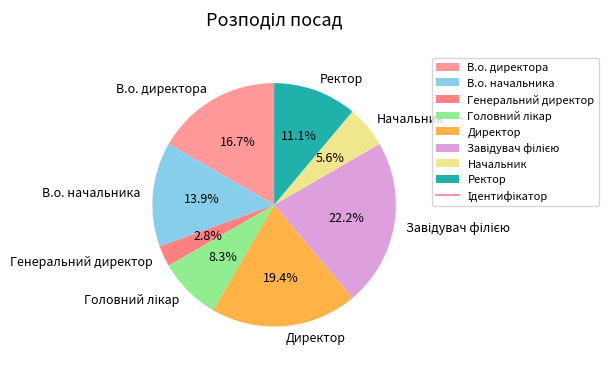

Is there any slice that represents more than half of the pie?

No